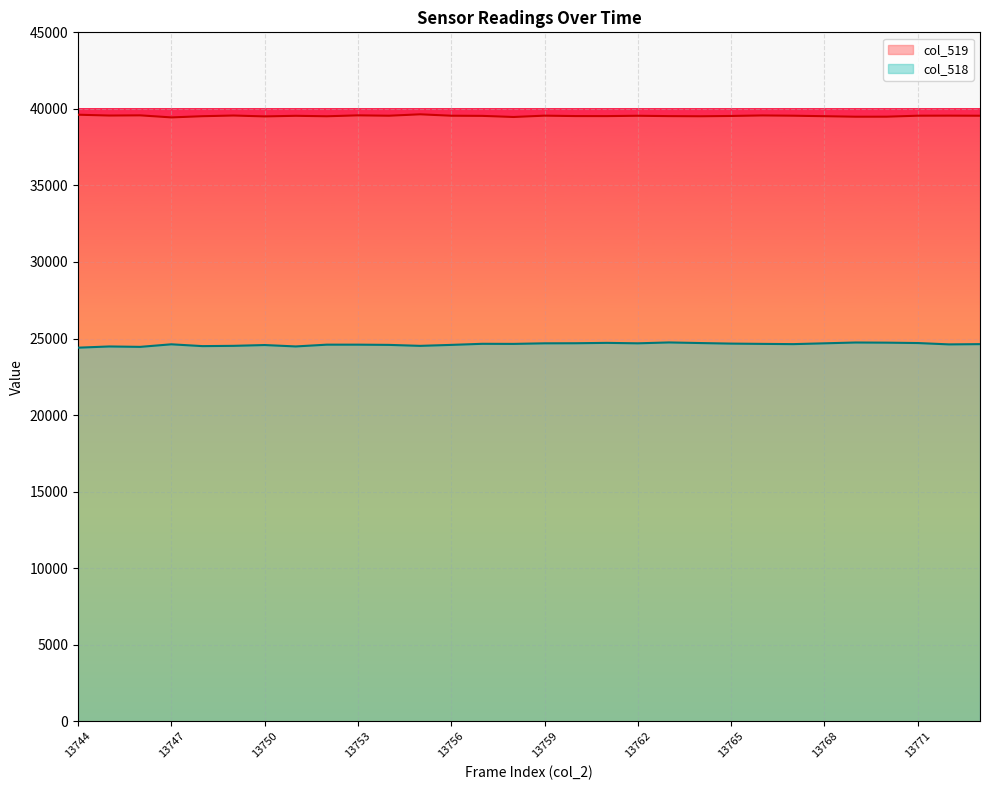

What is the total value across all series at 13745?

64046